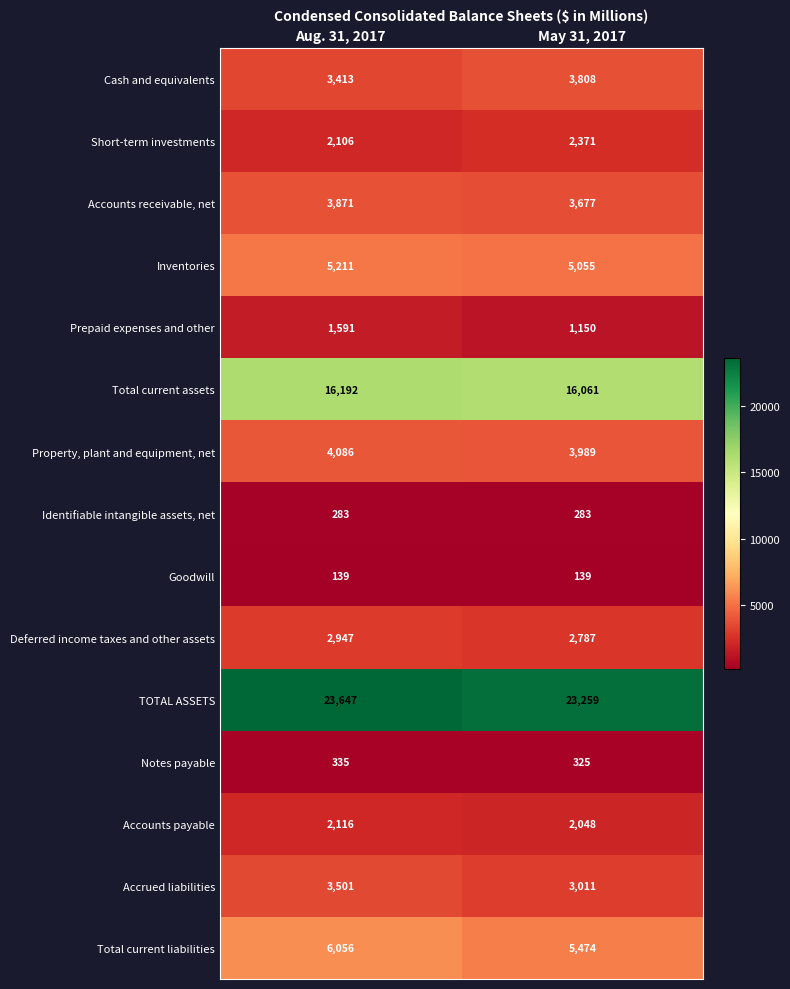

What is the sum of all Total current liabilities values?

11530